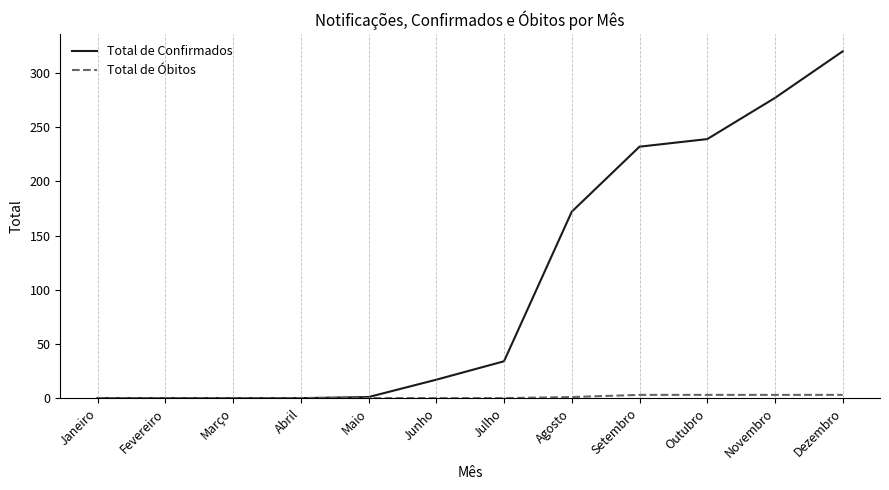

At which category is the sum across all series the highest?

Dezembro